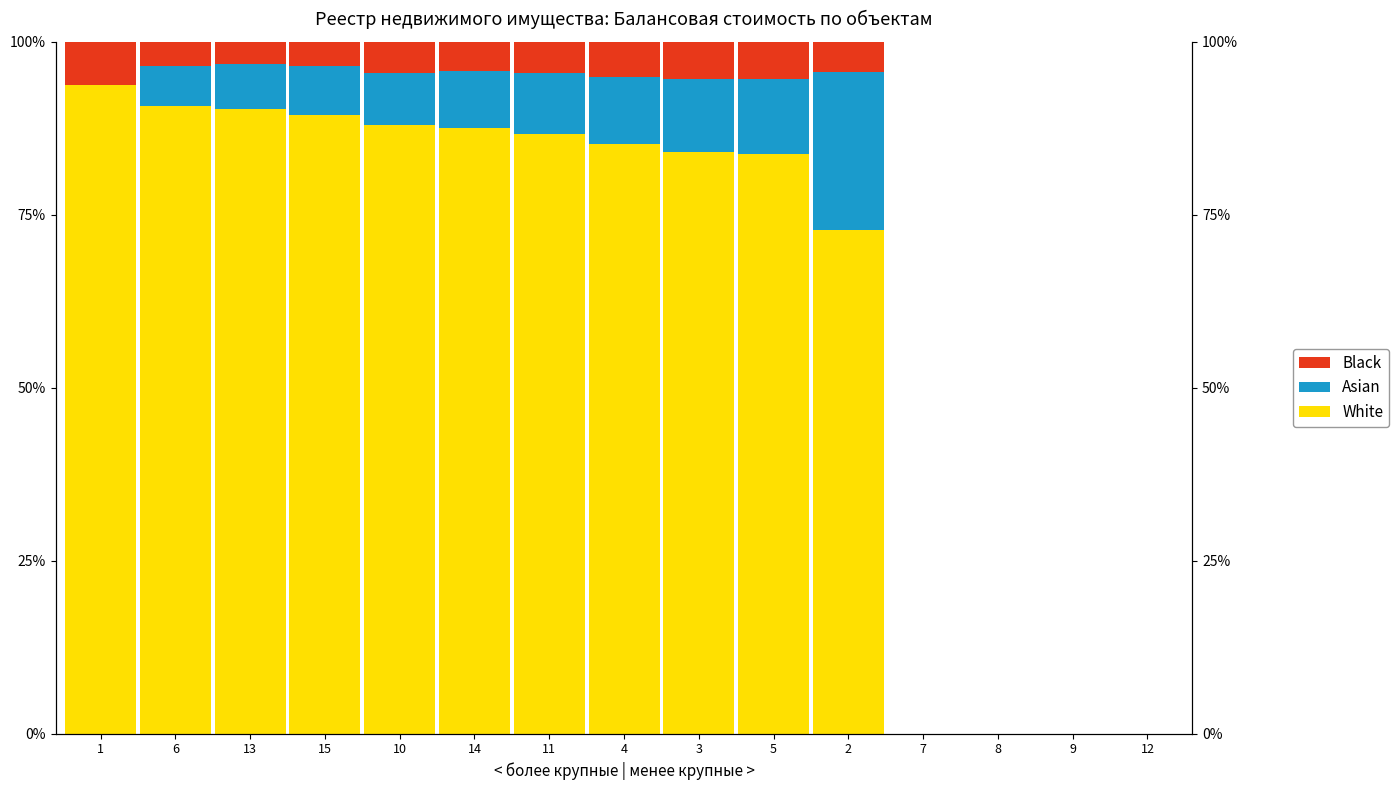

Is it true that Asian equals 16.8 at 5?

False